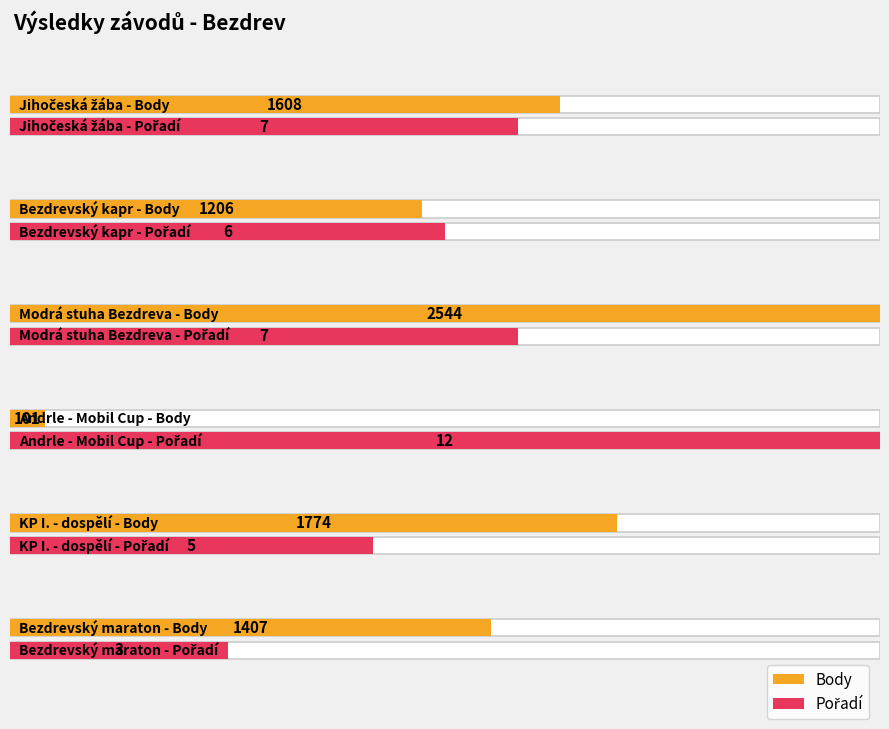

How many bars are there in each group?

2